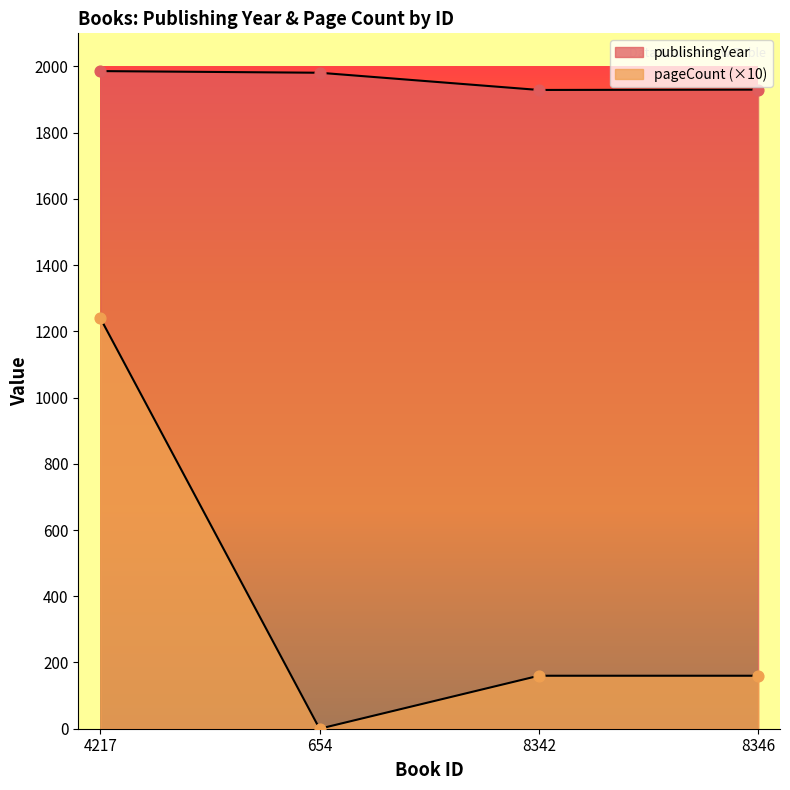

Which series reaches the minimum Y coordinate?

pageCount